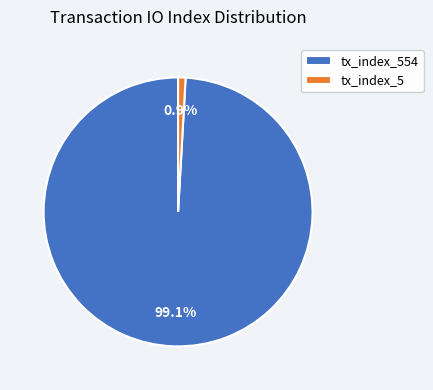

Rank the categories by value from lowest to highest.

tx_index_5, tx_index_554